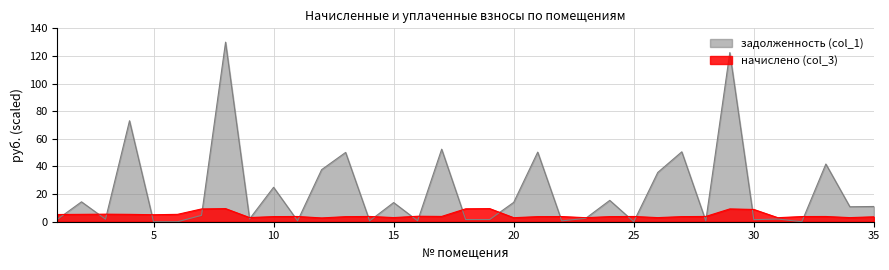

True or false: задолженность (col_1) has a value of 130.0 at 8.

True